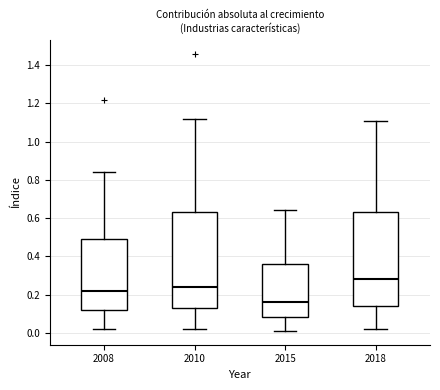

Which box has the highest median line?

2018